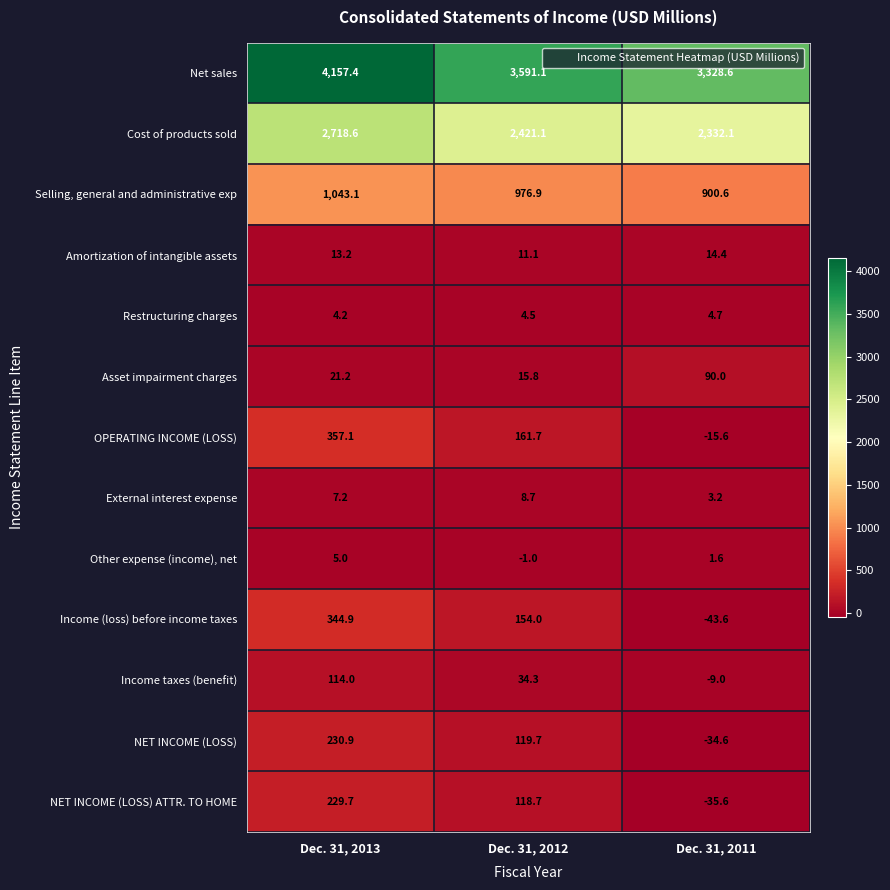

How many data points does each series have?

3